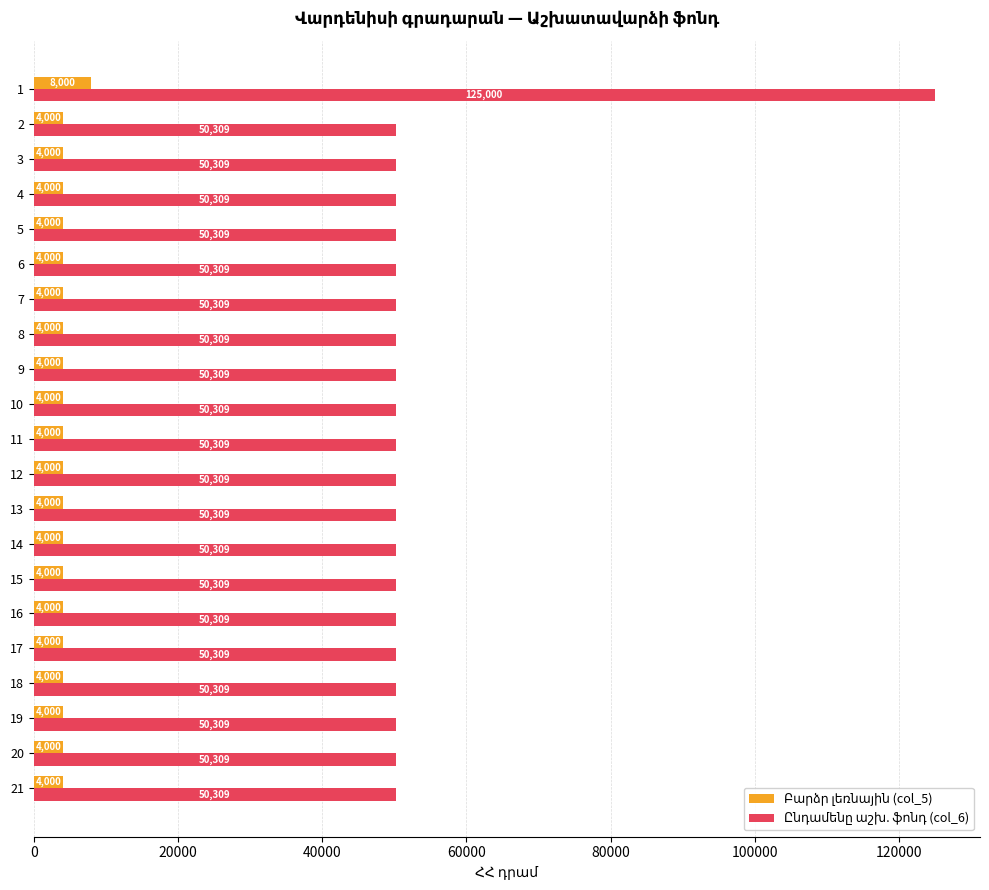

What is the spread (max minus min) of values at 9?

46309